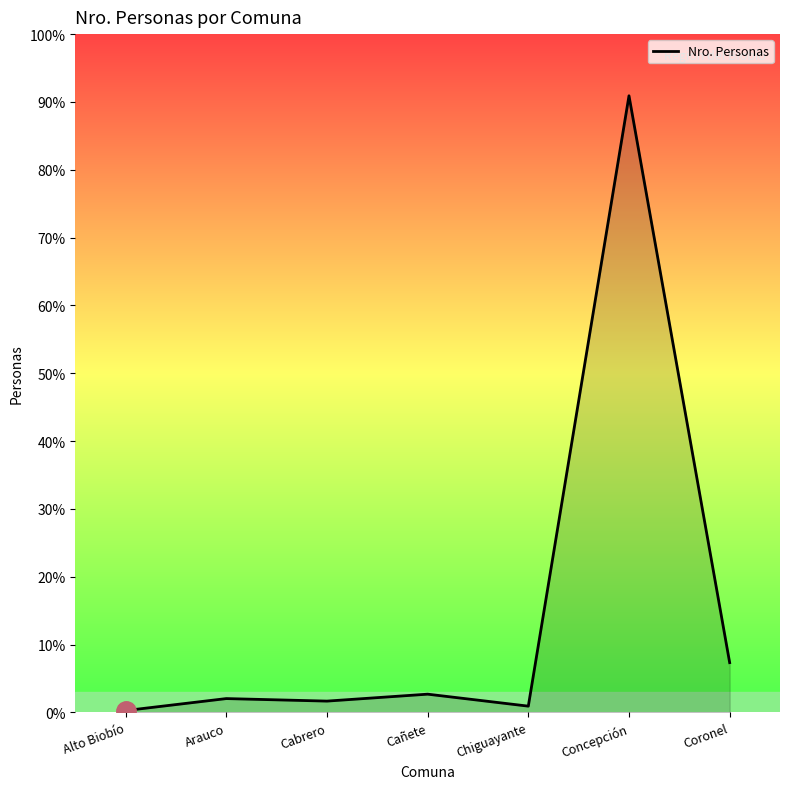

At which label does the data first exceed 22?

Cañete